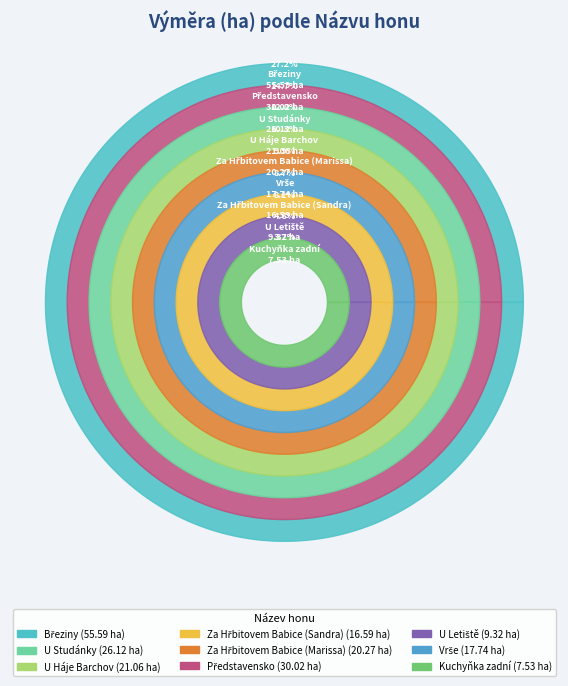

What percentage do Představensko and U Studánky together represent?

27.5%